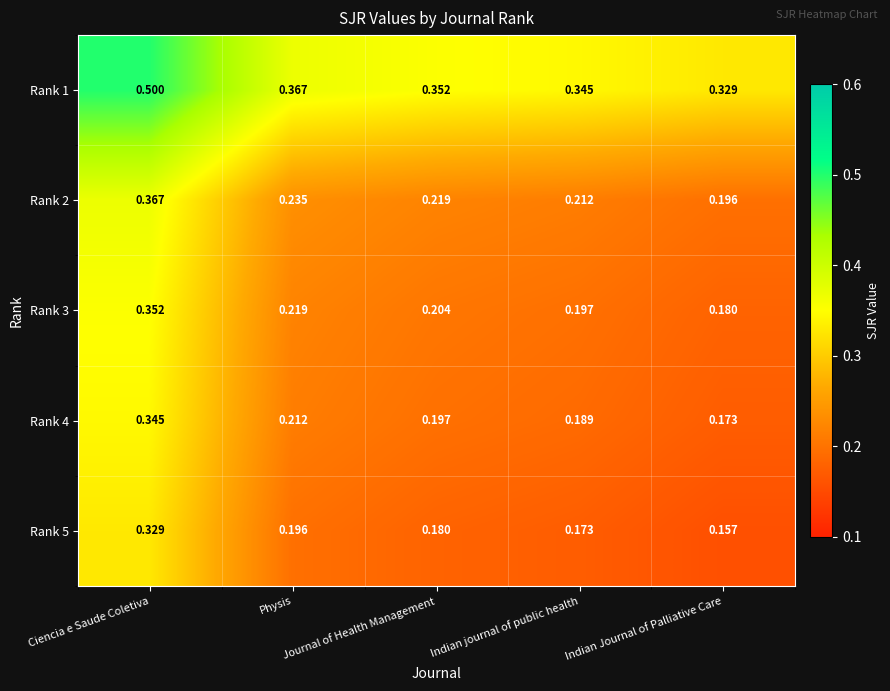

List the series in order of their peak value, highest first.

Rank 1, Rank 2, Rank 3, Rank 4, Rank 5